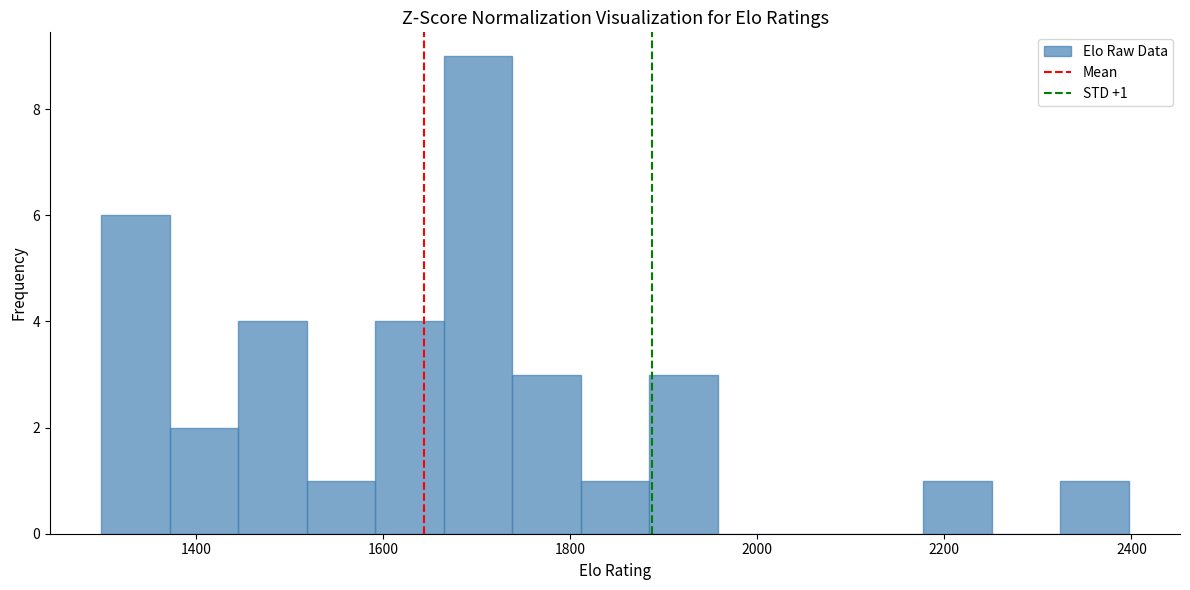

Around what value on the x-axis is the tallest bar? Give the approximate position of its centre, as read against the axis.

1700